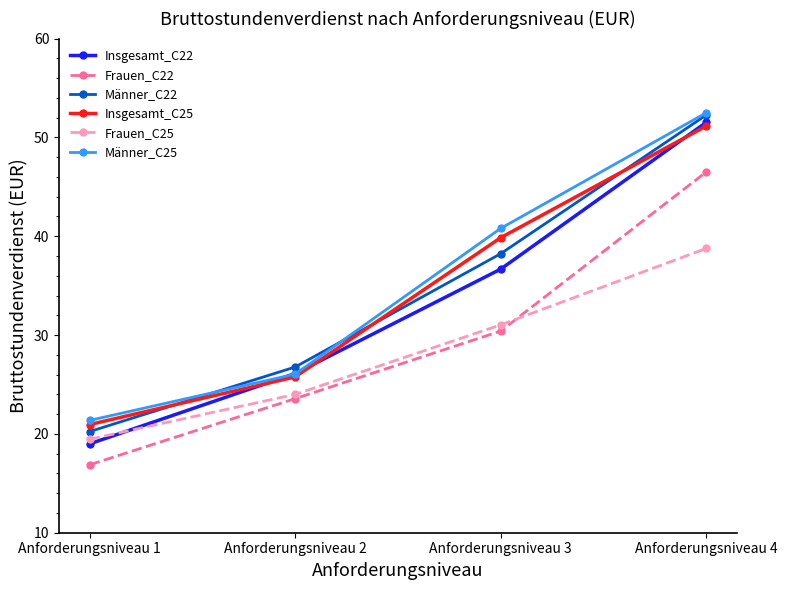

What is the difference between the second highest and minimum values in the Männer_C22 series?

18.0